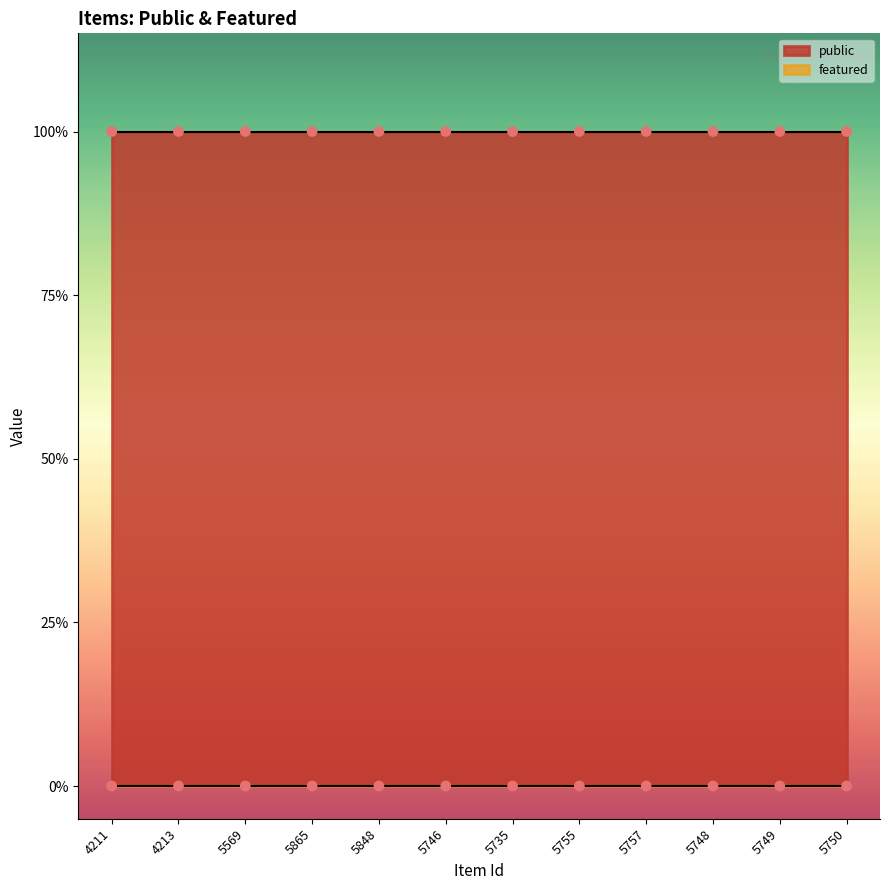

Which series contains the highest Y value?

public